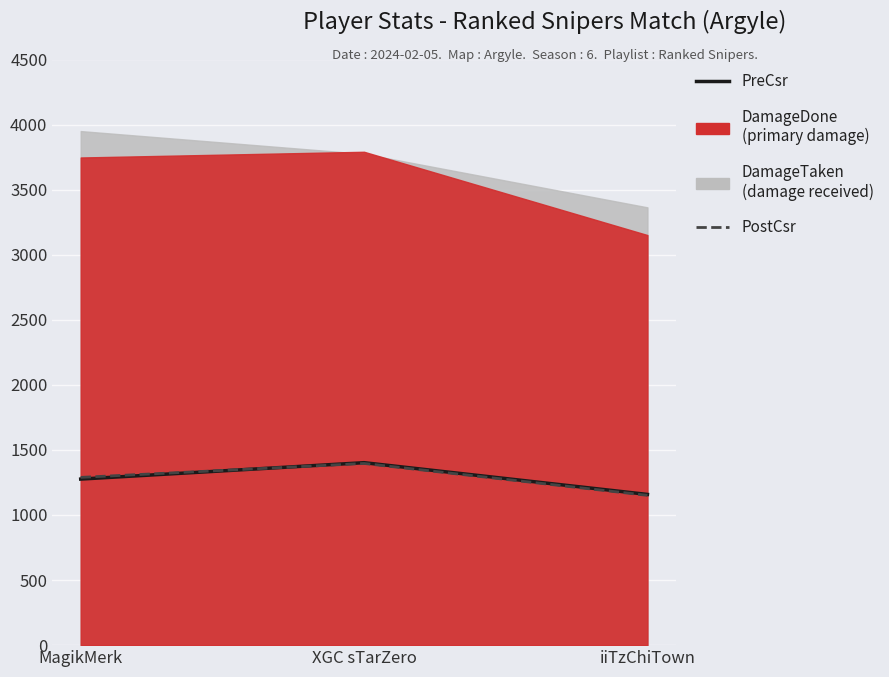

What is the difference between the second highest and minimum values in the PostCsr series?

138